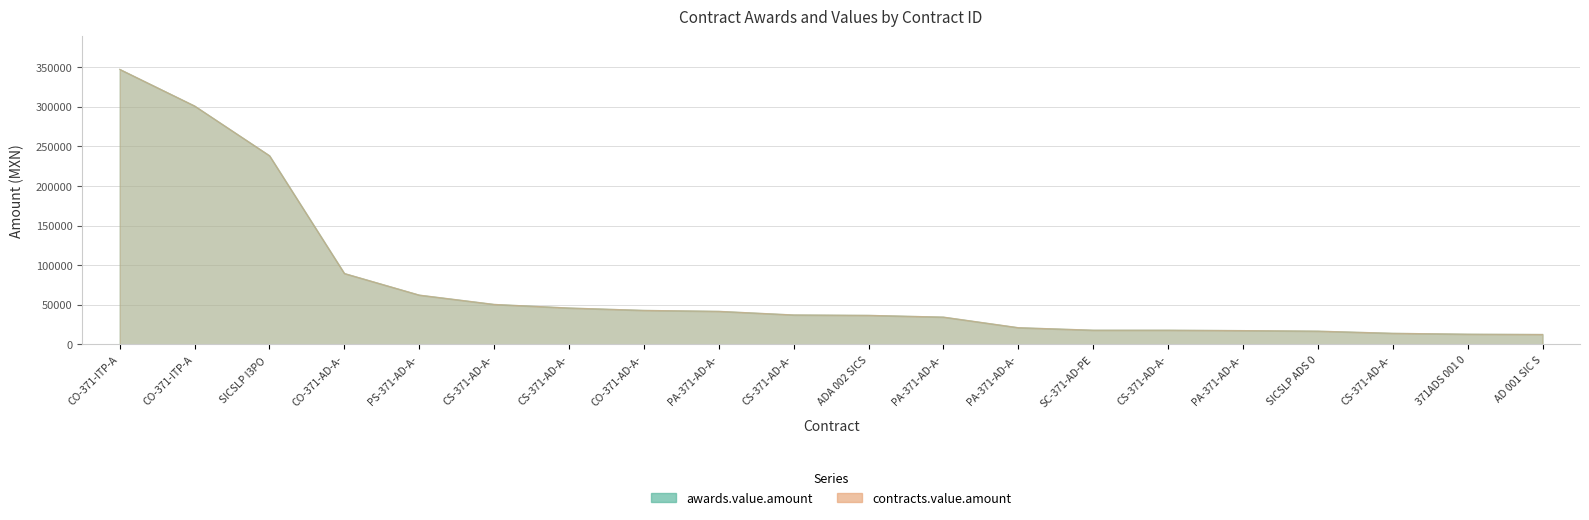

What is the highest value of the awards.value.amount series?

347221.9